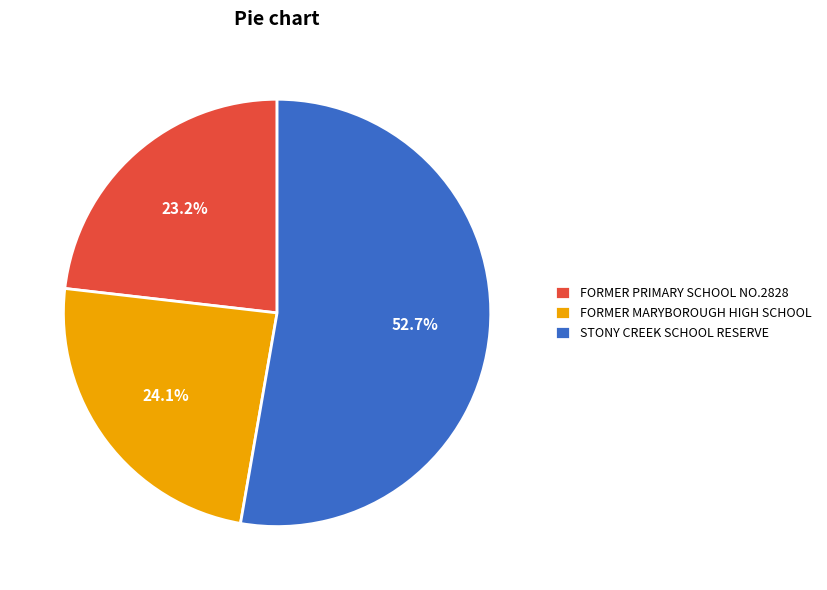

Is FORMER PRIMARY SCHOOL NO.2828 the majority of the pie?

No